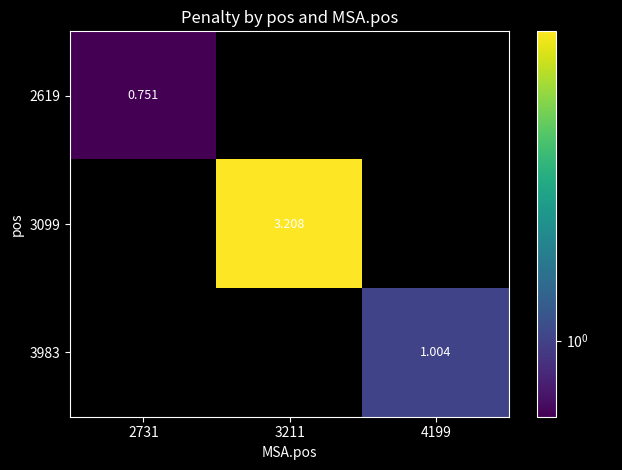

The 2619 series shows 1.3 at 2731. True or false?

False